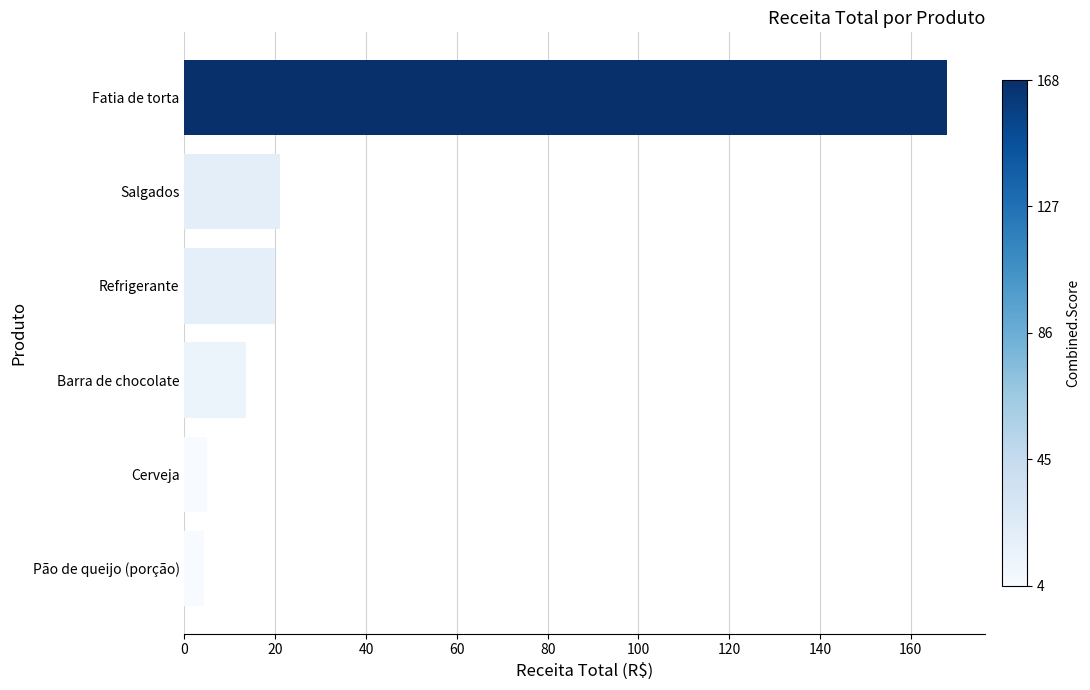

Which category has the highest value across all series?

Fatia de torta